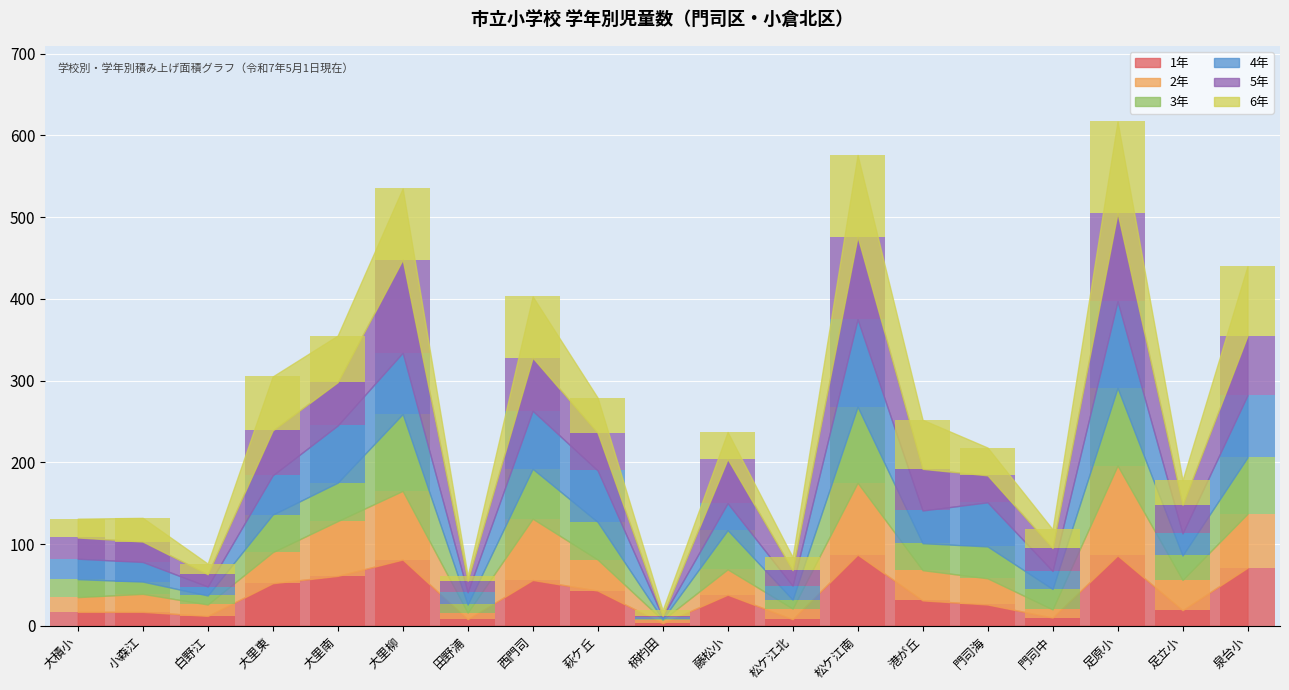

How many values in the 3年 series exceed 39?

9